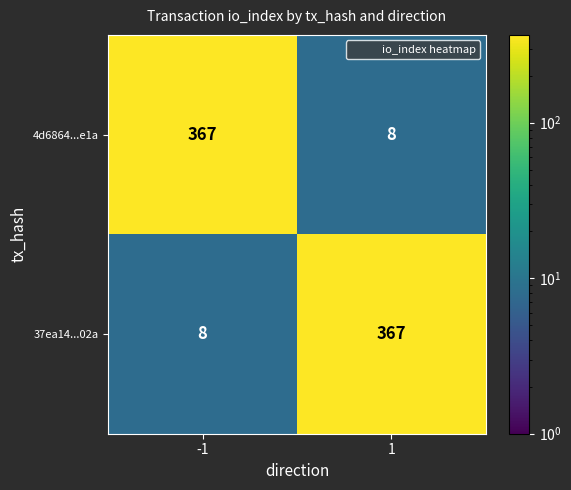

Rank the categories by 4d6864...e1a value from highest to lowest.

-1, 1